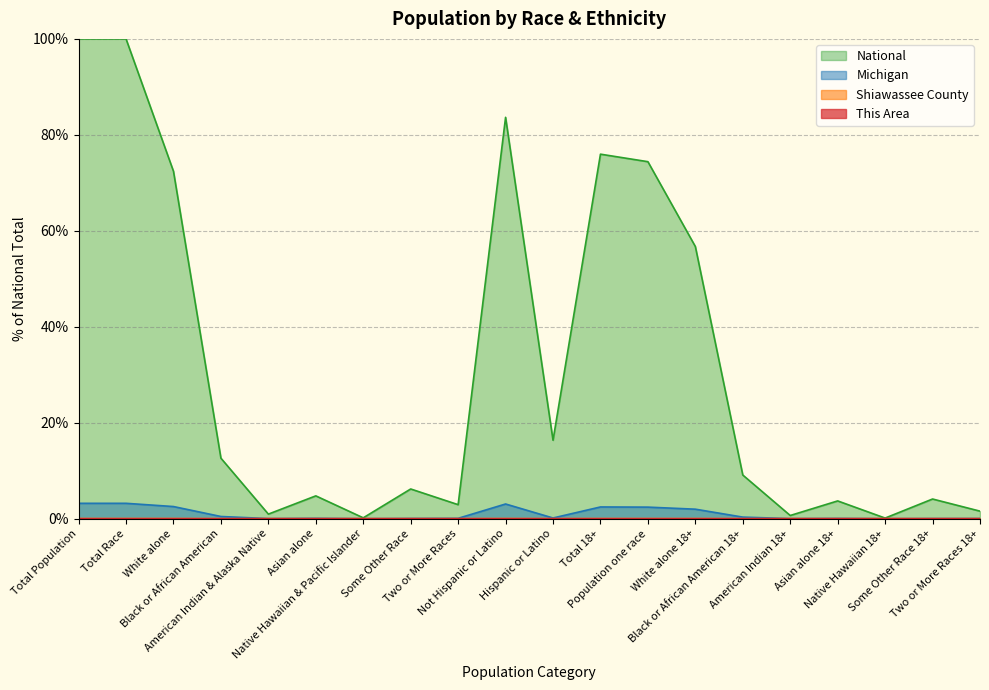

Does the chart have visible grid lines?

Yes